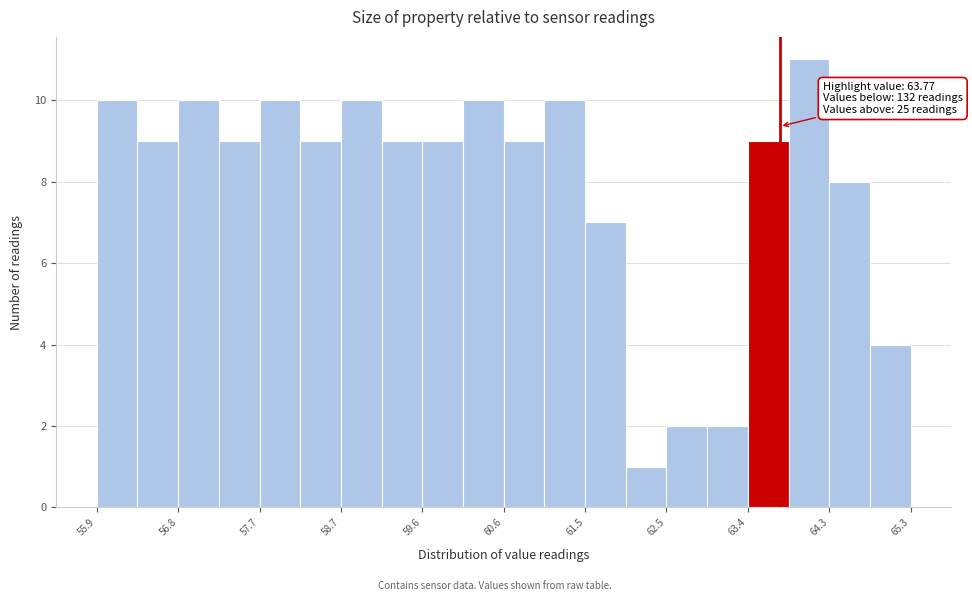

Which range on the x-axis has the tallest bar?

63.9 to 64.3